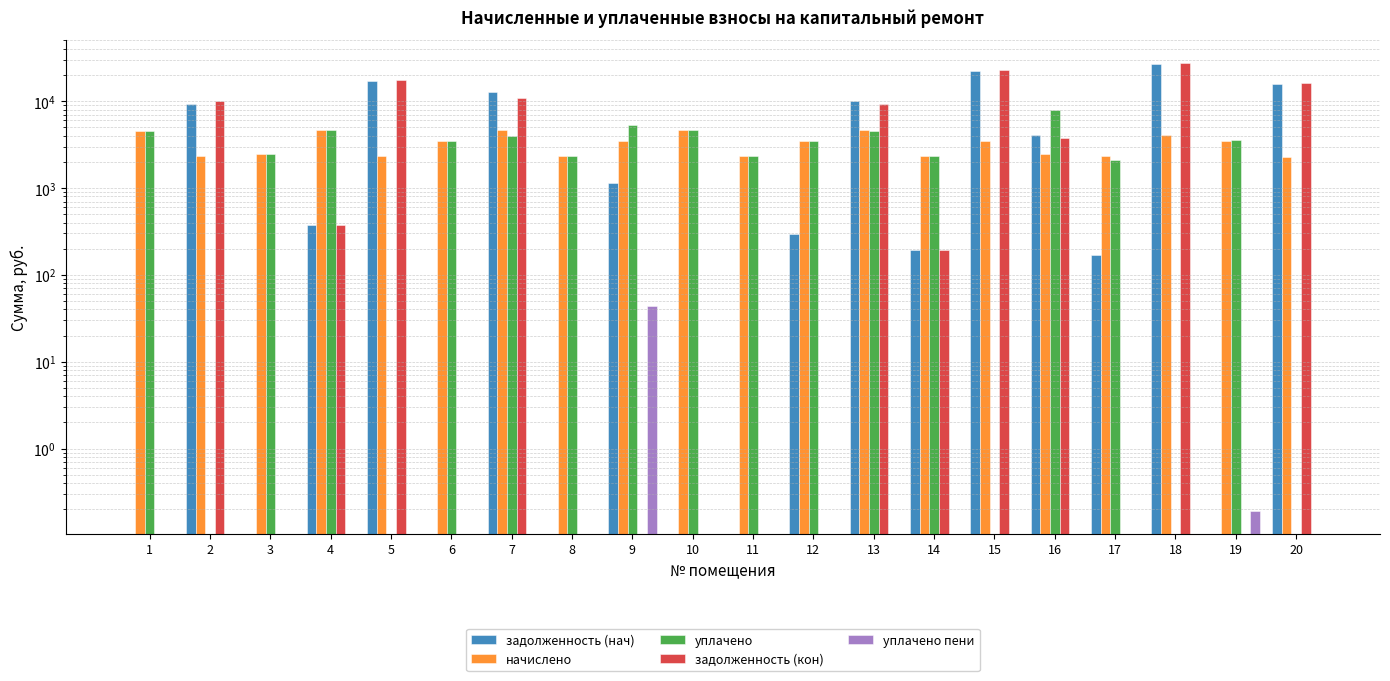

Reading left to right, extract all data points from this chart.

задолженность (нач): 0.0	9354.6	0.0	373.5	16919.8	0.0	12636.1	0.0	1149.4	0.0	0.0	293.1	10152.5	194.2	22188.9	4115.5	168.3	26635.0	0.0	15642.4
начислено: 4577.0	2323.7	2457.0	4626.2	2330.6	3517.1	4626.2	2330.6	3517.1	4626.2	2330.6	3517.1	4626.2	2330.6	3517.1	2457.0	2316.6	4078.7	3517.1	2302.6
уплачено: 4577.0	0.0	2457.0	4626.2	0.0	3517.1	4000.0	2330.6	5320.0	4626.2	2345.8	3517.1	4500.0	2330.6	0.0	8000.0	2123.6	0.0	3556.1	0.0
задолженность (кон): 0.0	9935.5	0.0	373.5	17502.4	0.0	10792.7	0.0	0.0	0.0	0.0	0.0	9309.1	194.2	23068.1	3729.8	0.0	27654.7	0.0	16218.0
уплачено пени: 0.0	0.0	0.0	0.0	0.0	0.0	0.0	0.0	44.3	0.0	0.0	0.0	0.0	0.0	0.0	0.0	0.0	0.0	0.2	0.0